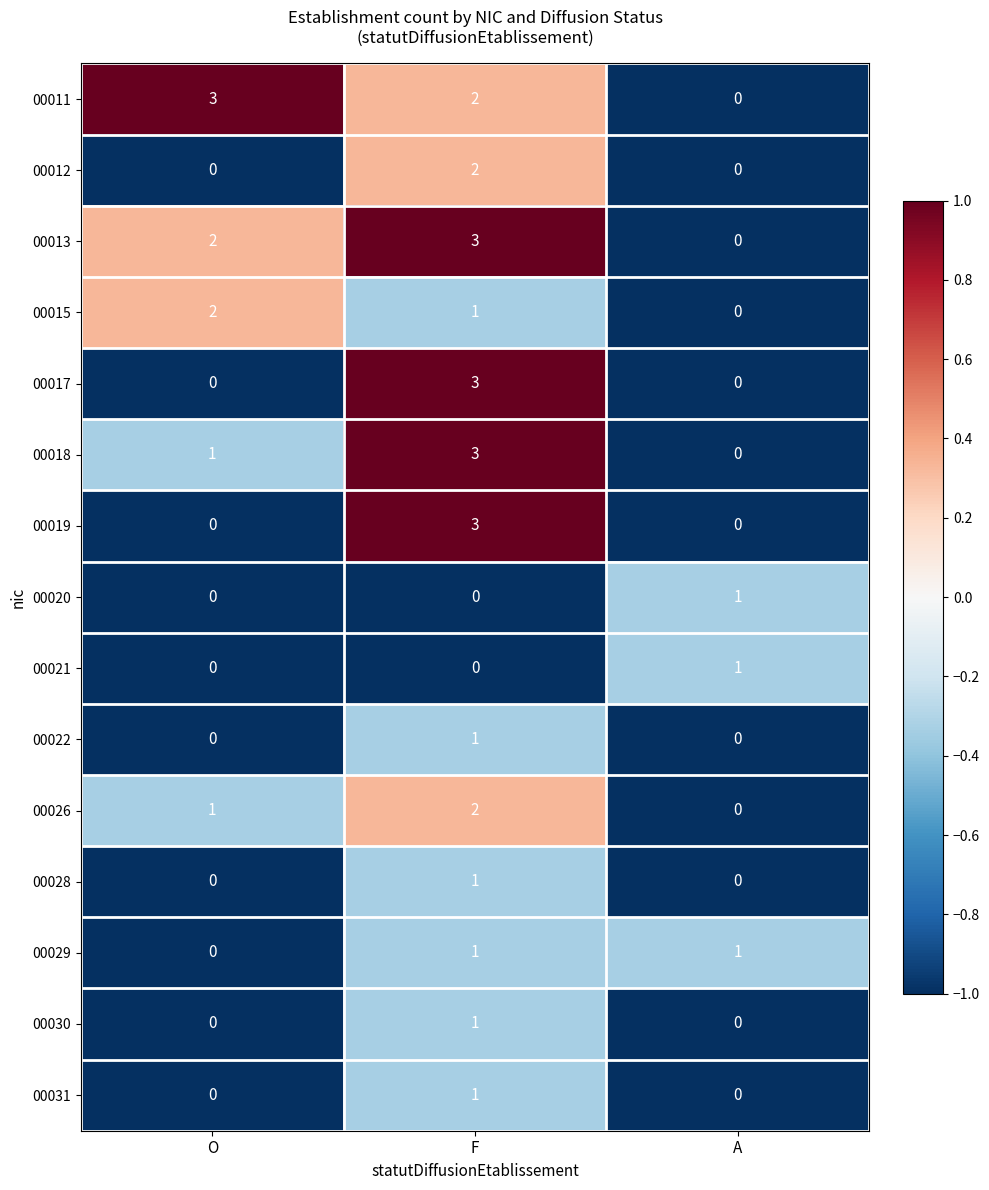

Is it true that 00013 equals 1 at A?

False